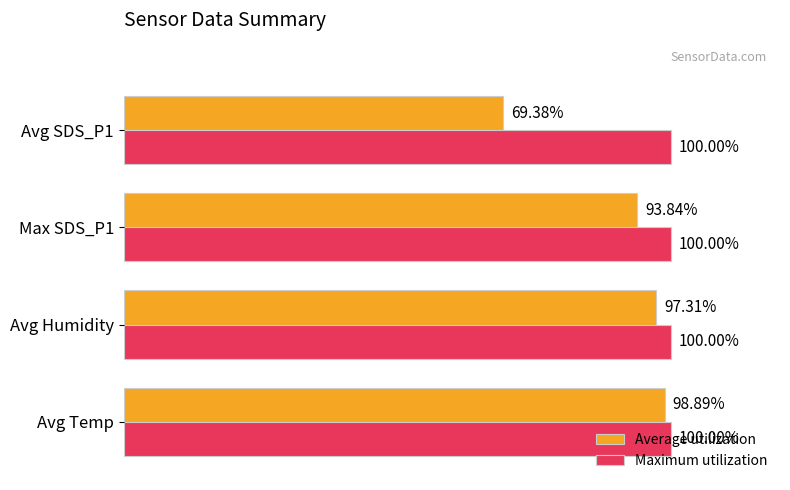

Which series has the largest total across all categories?

Maximum utilization